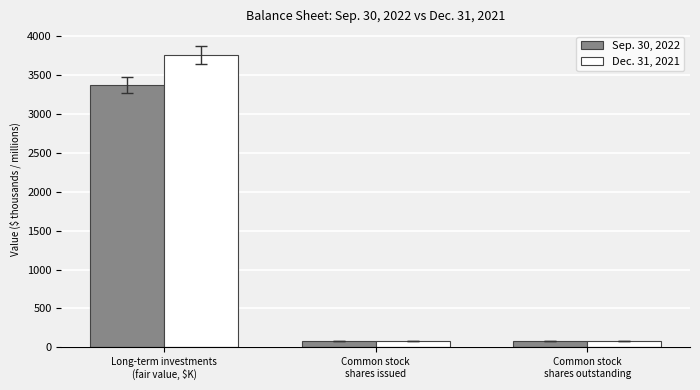

What is the value of the Sep. 30, 2022 bar at the 1st from the left?

3373.0